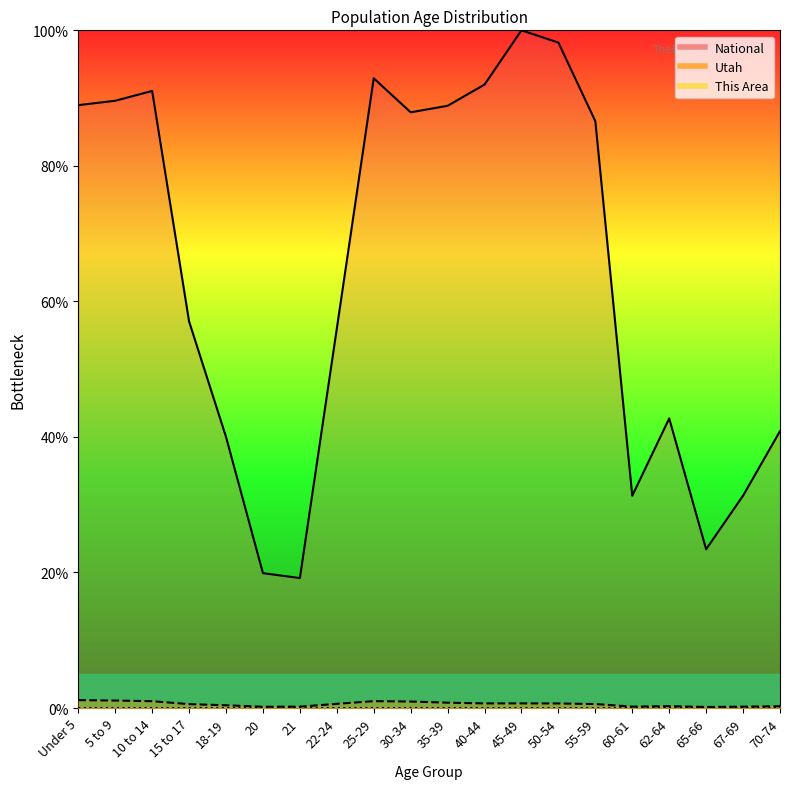

True or false: National has a value of 135.9 at 55-59.

False